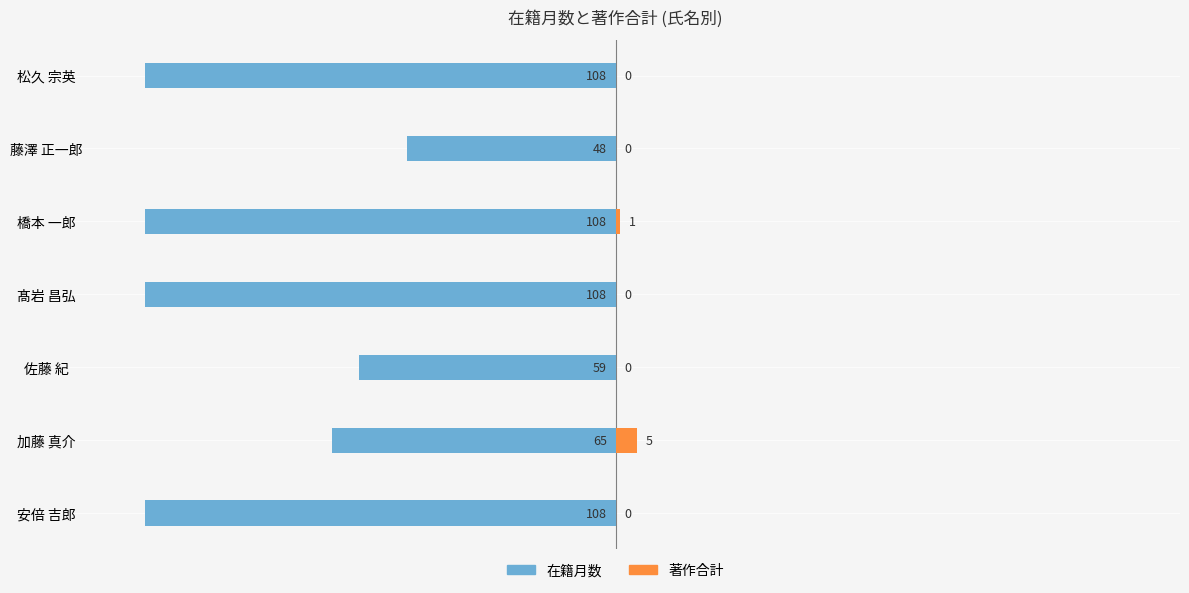

Rank the series at 加藤 真介 from highest to lowest value.

著作合計, 在籍月数